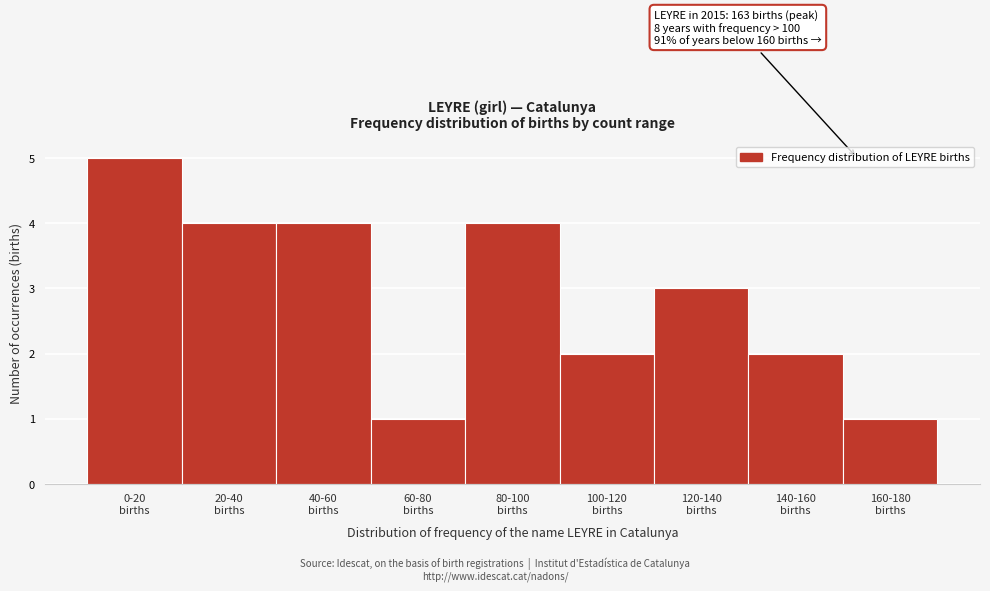

Reading left to right, what are all the values shown in this chart?

5	4	4	1	4	2	3	2	1